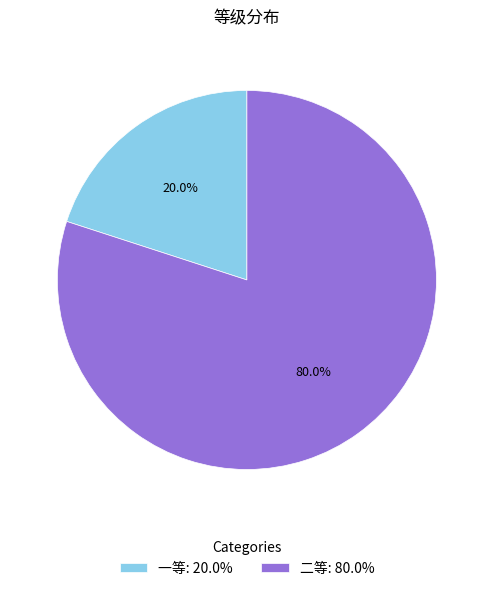

What is the ratio of the value at 二等: 80.0% to the value at 一等: 20.0%?

4.0